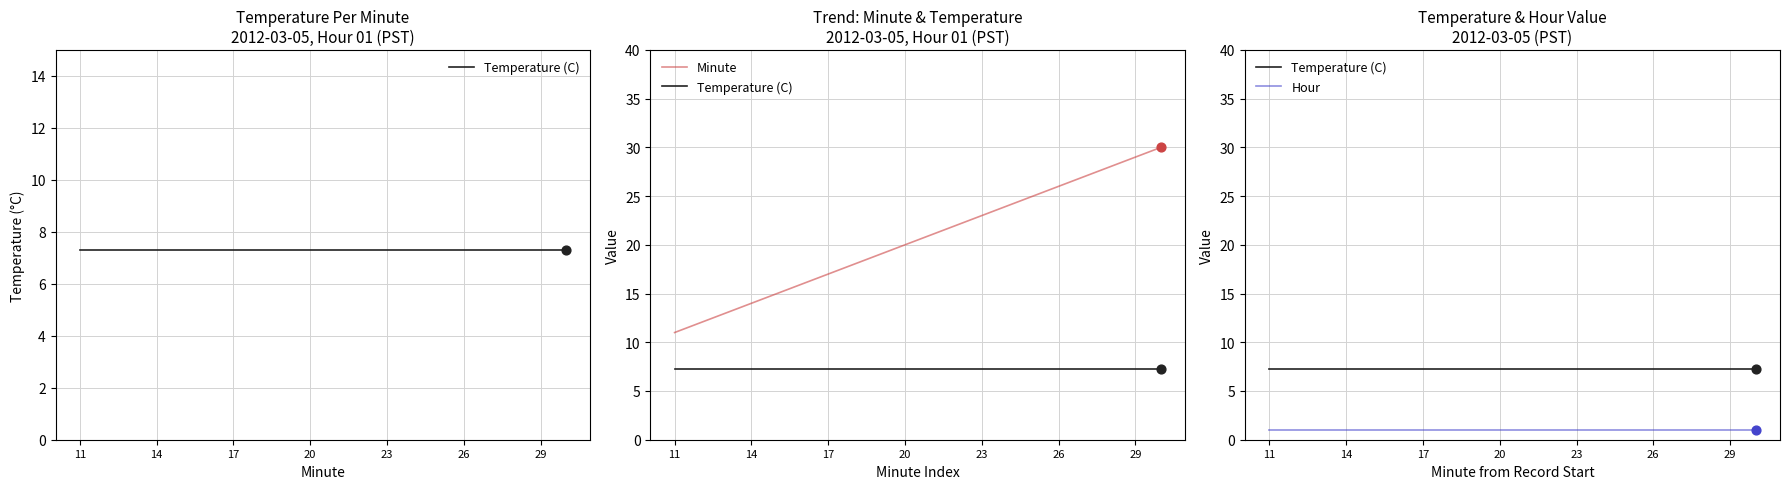

Which series reaches the minimum Y coordinate?

Hour